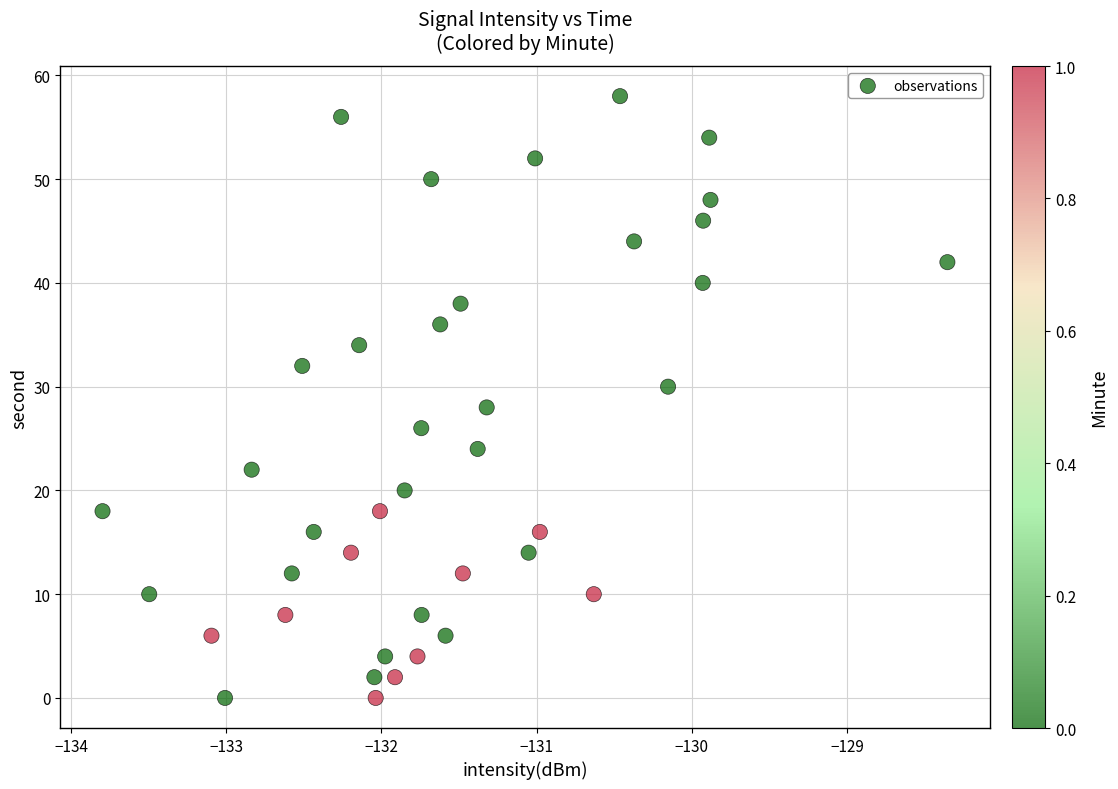

What is the range of Y values (max minus min)?

58